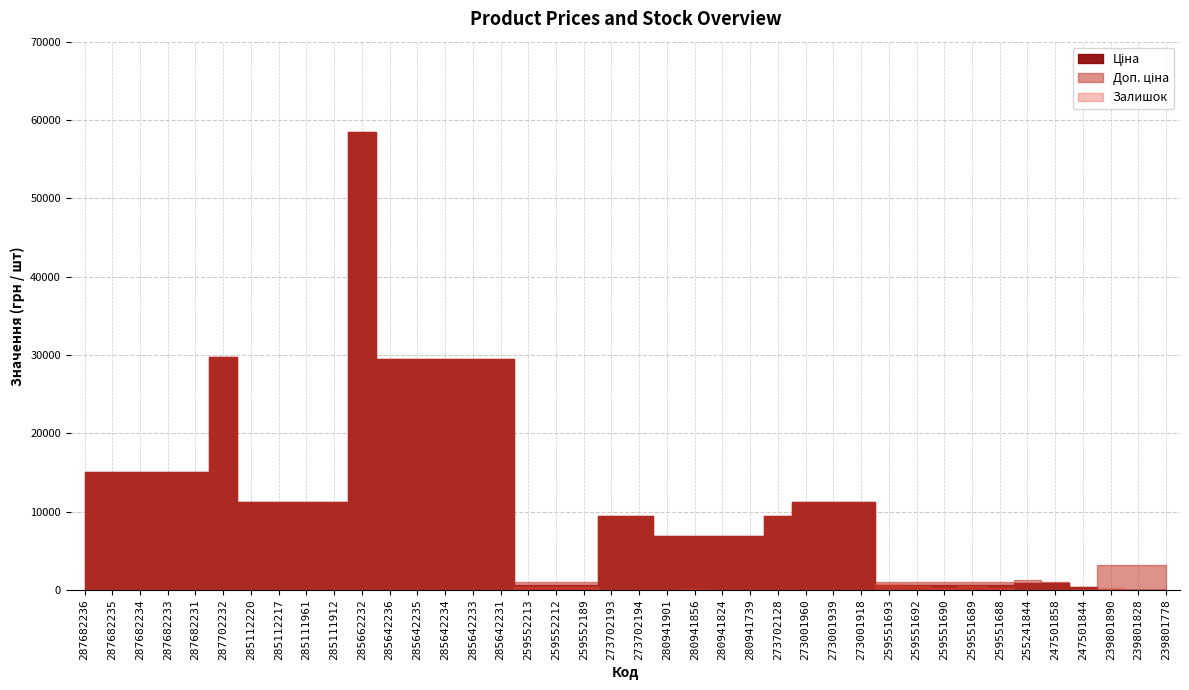

True or false: Доп. ціна and Ціна intersect in this chart.

False